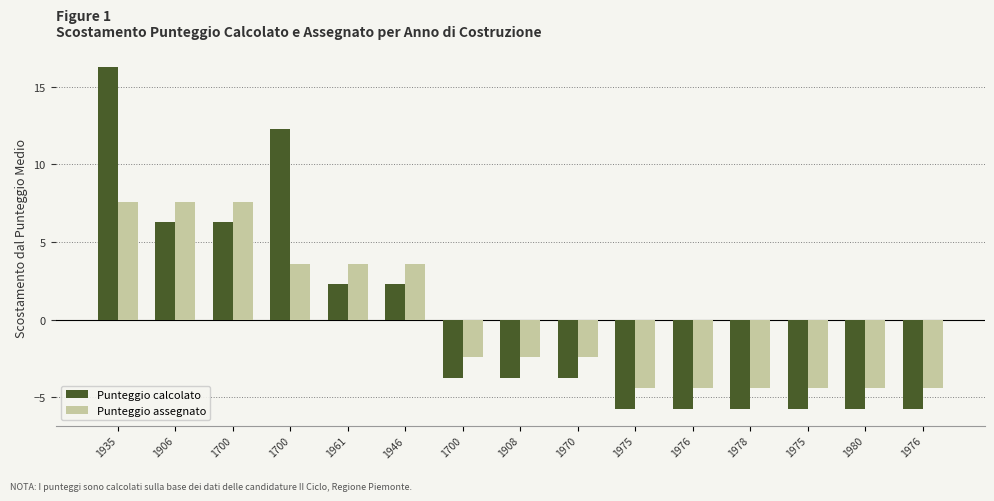

What is the difference between the second highest and second lowest values in the Punteggio assegnato series?

12.0